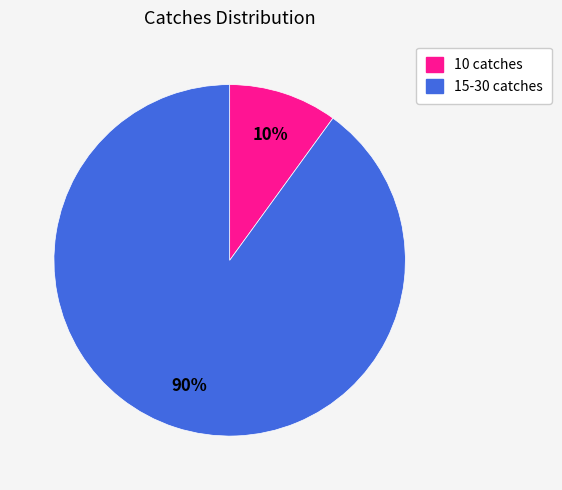

Which slice represents more than half of the pie?

15-30 catches